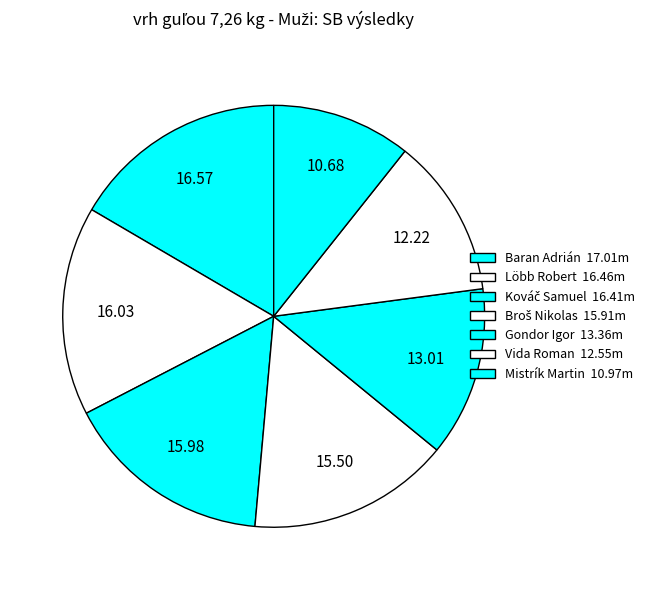

What is the smallest slice in the pie chart?

Mistrík Martin